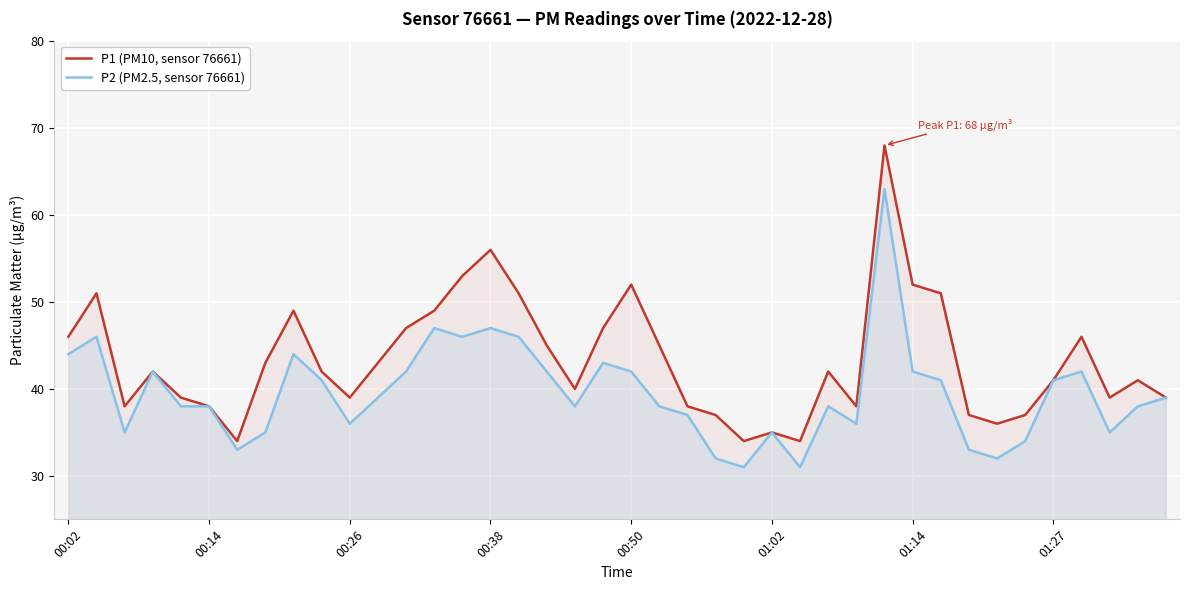

List the series in order of their overall mean, highest first.

P1 (PM10, sensor 76661), P2 (PM2.5, sensor 76661)